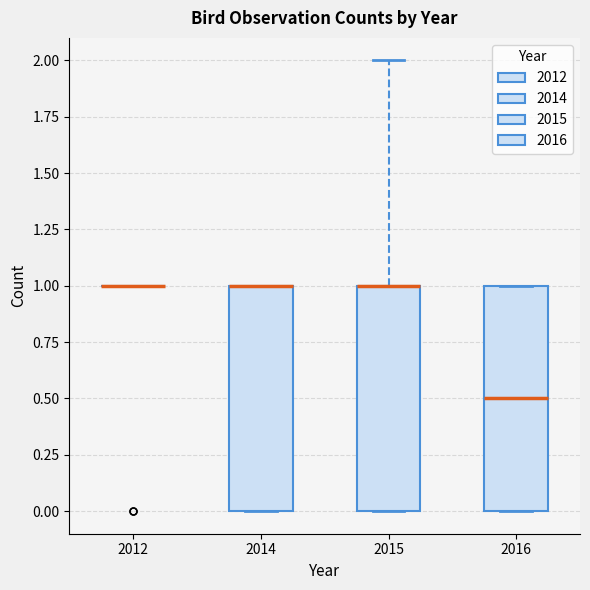

Reading left to right, transcribe this box plot: for each box, give where its median line is, the range the box spans, and where its two whiskers end, as read against the y-axis. The values are not printed on the chart, so give them approximately, as read against the axis.

2012: box collapsed to a line at 1.0, whiskers 1.0 to 1.0
2014: median 1.0 (drawn on the box's upper edge), box 0.0 to 1.0, whiskers 0.0 to 1.0
2015: median 1.0 (drawn on the box's upper edge), box 0.0 to 1.0, whiskers 0.0 to 2.0
2016: median 0.5, box 0.0 to 1.0, whiskers 0.0 to 1.0